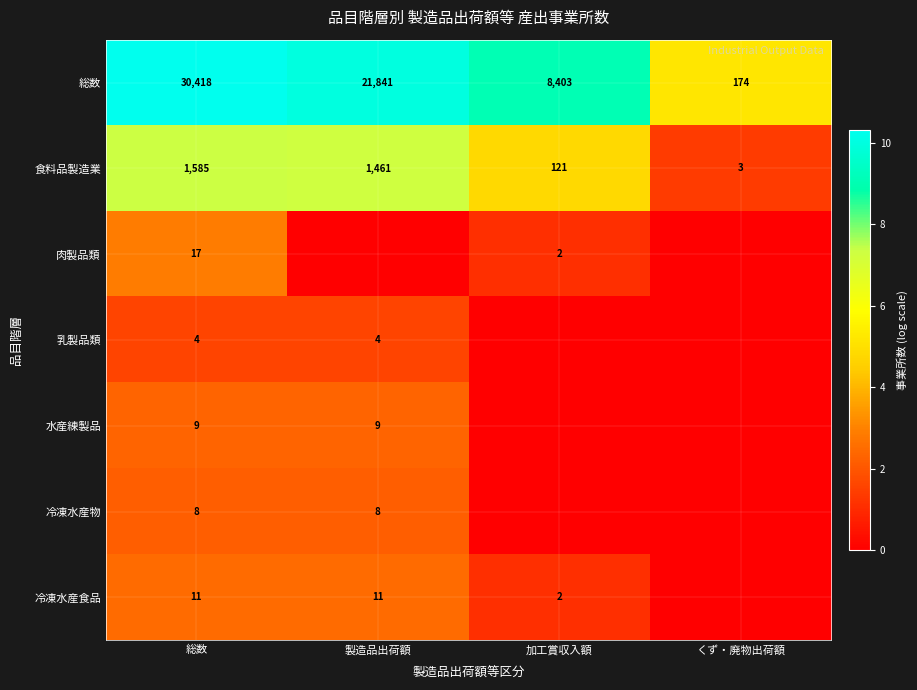

At how many categories does at least one series exceed 9?

3